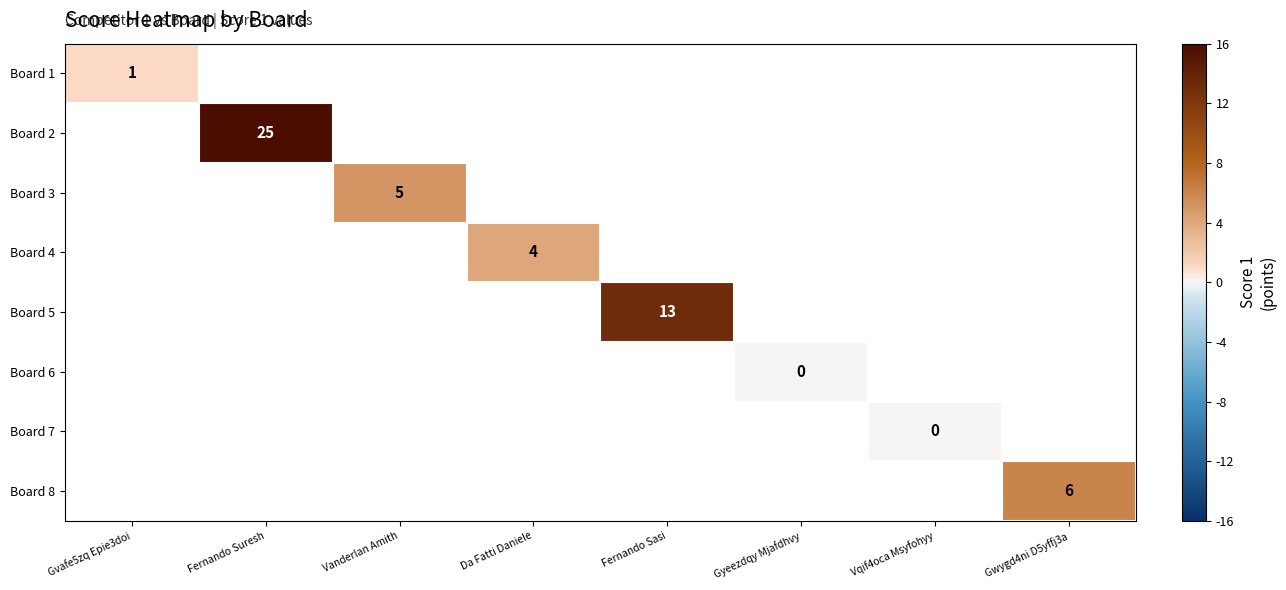

How many series are shown in this chart?

8